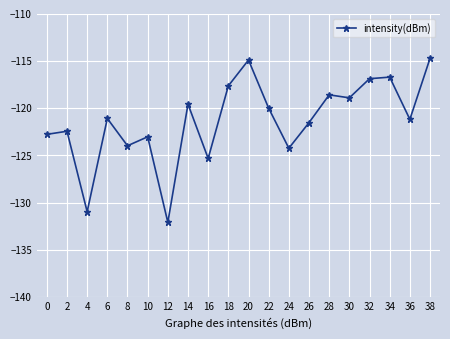

The value at 10 is -194.3. True or false?

False